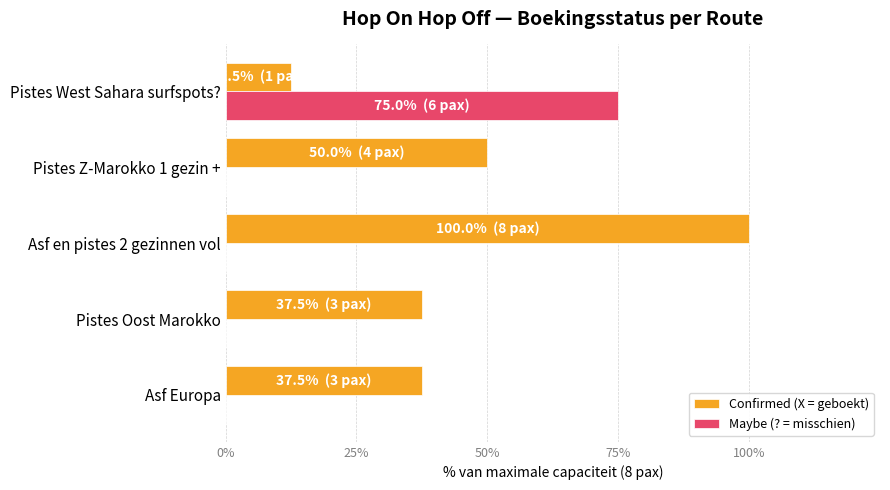

How many data points does each series have?

5